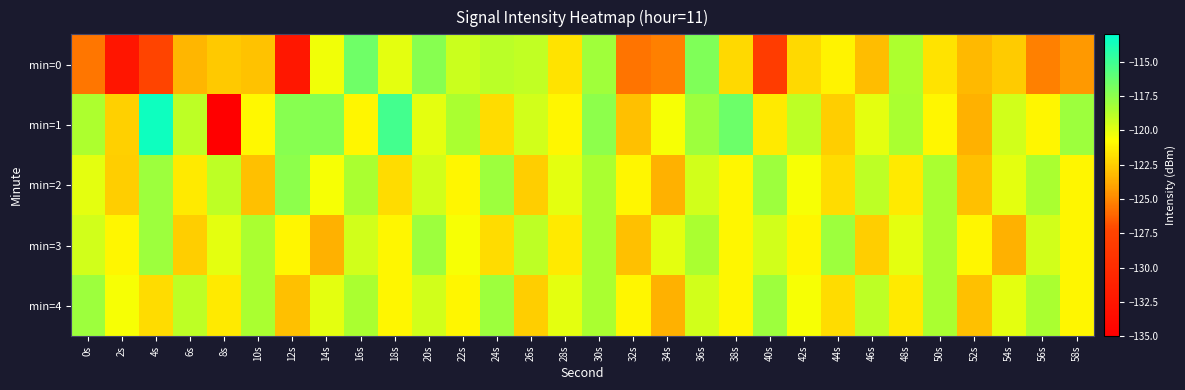

At which category is the sum across all series the highest?

30s